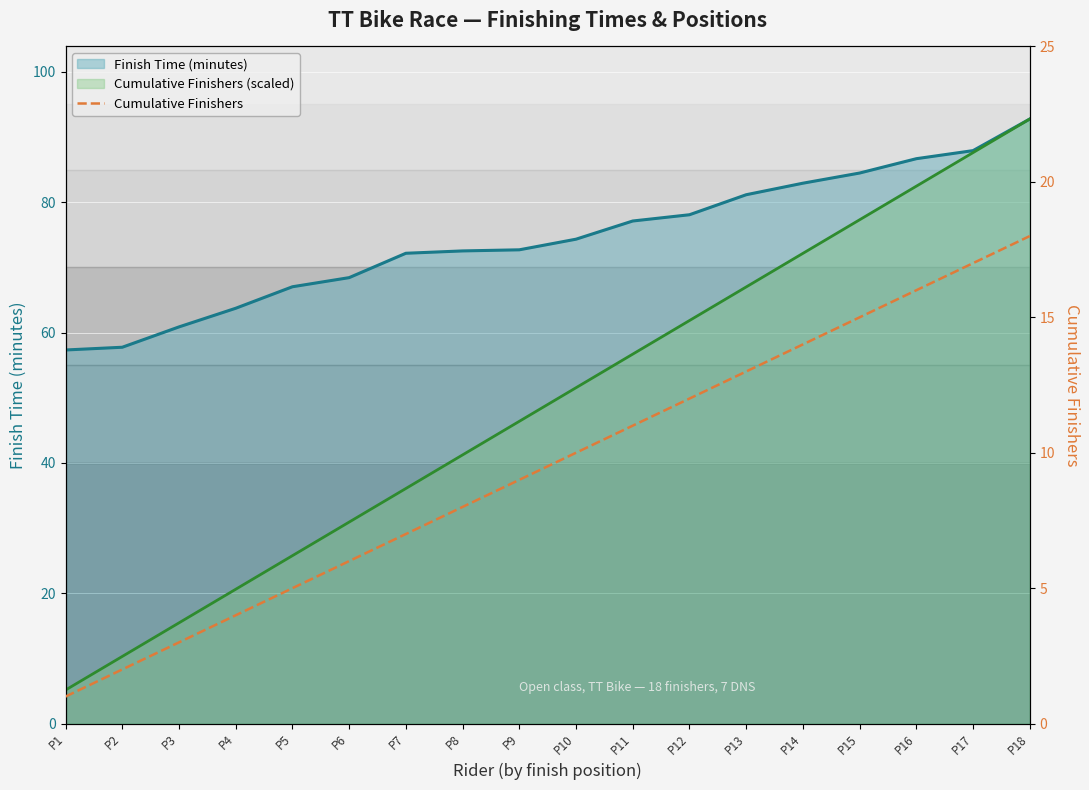

True or false: the data has more than 2 interior local peaks.

False